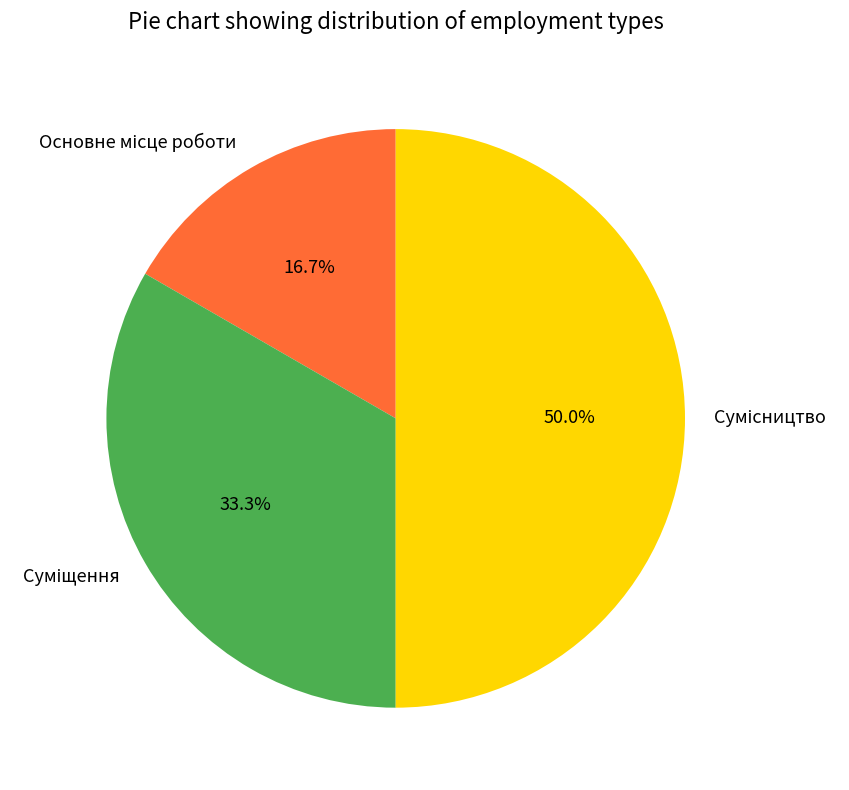

Rank the categories by value from lowest to highest.

Основне місце роботи, Суміщення, Сумісництво